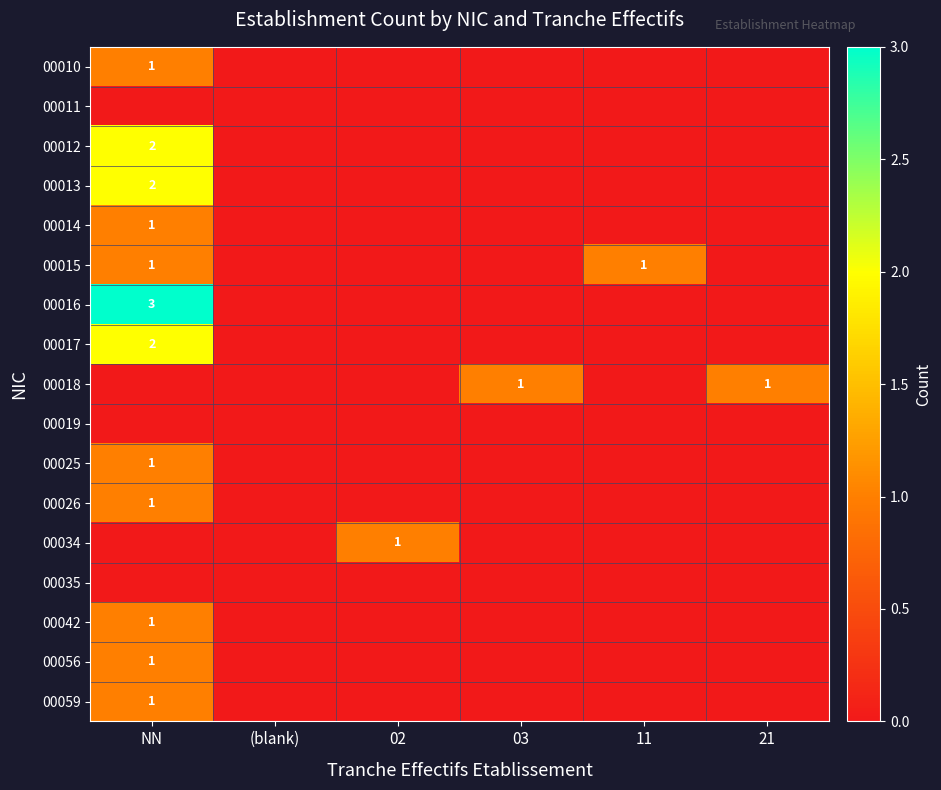

How many positive values does the 00018 series have?

2